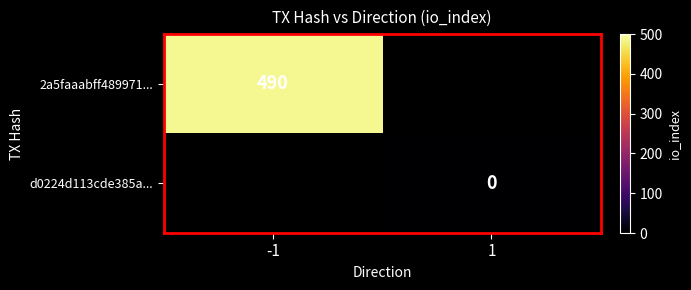

True or false: 2a5faaabff489971... has a value of 305 at -1.

False